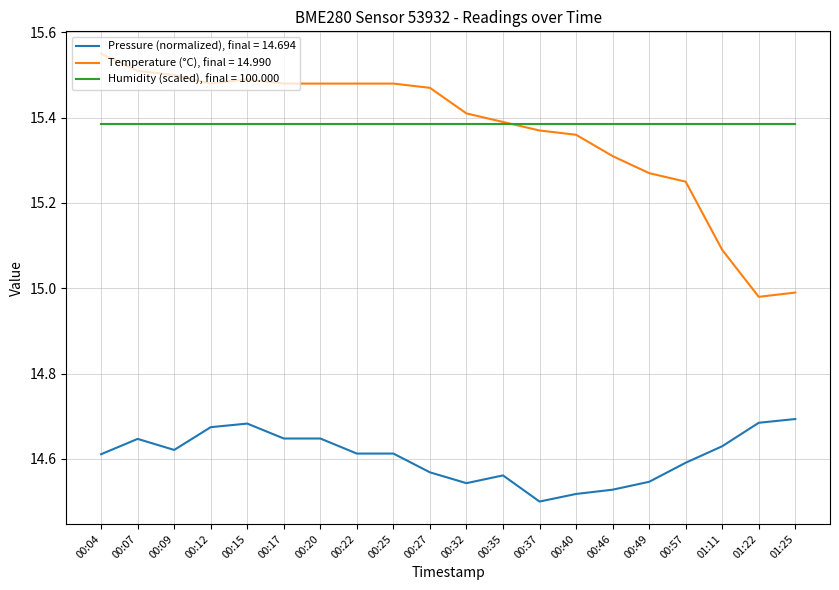

At which category does the chart reach its peak across all series?

00:04